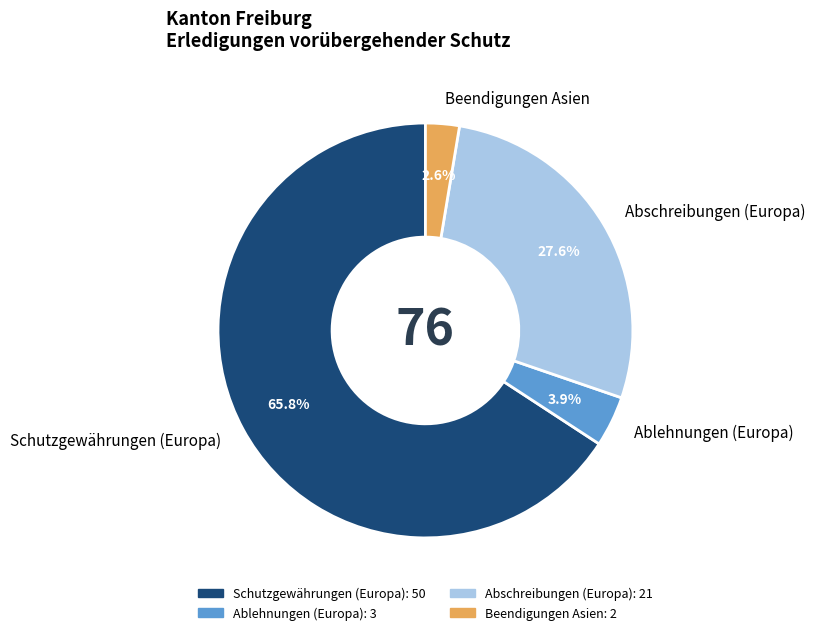

Do Abschreibungen (Europa) and Ablehnungen (Europa) together represent more than half of the pie?

No